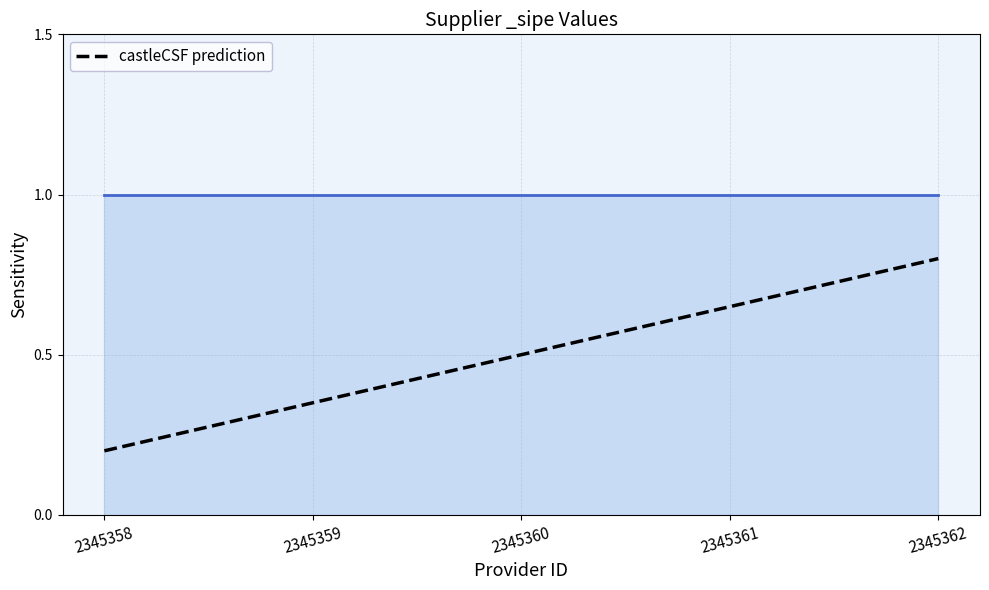

What is the smallest value displayed?

0.2